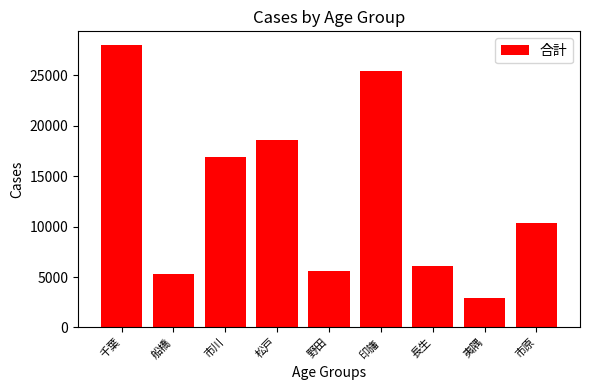

Between 市川 and 長生, which is larger?

市川